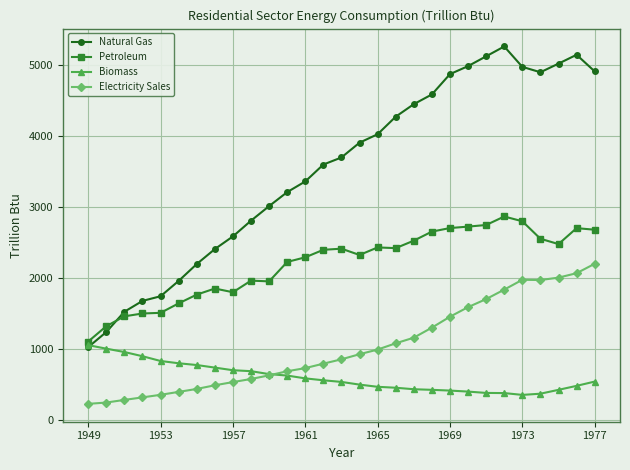

What is the value of the Petroleum point at the 1st from the left?

1106.6